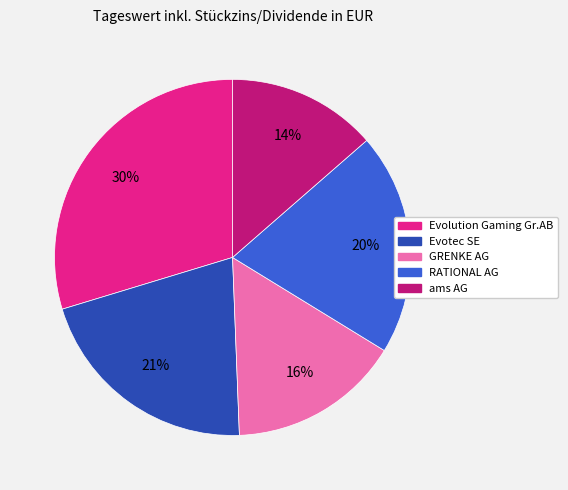

The GRENKE AG slice represents 30% of the pie. True or false?

False